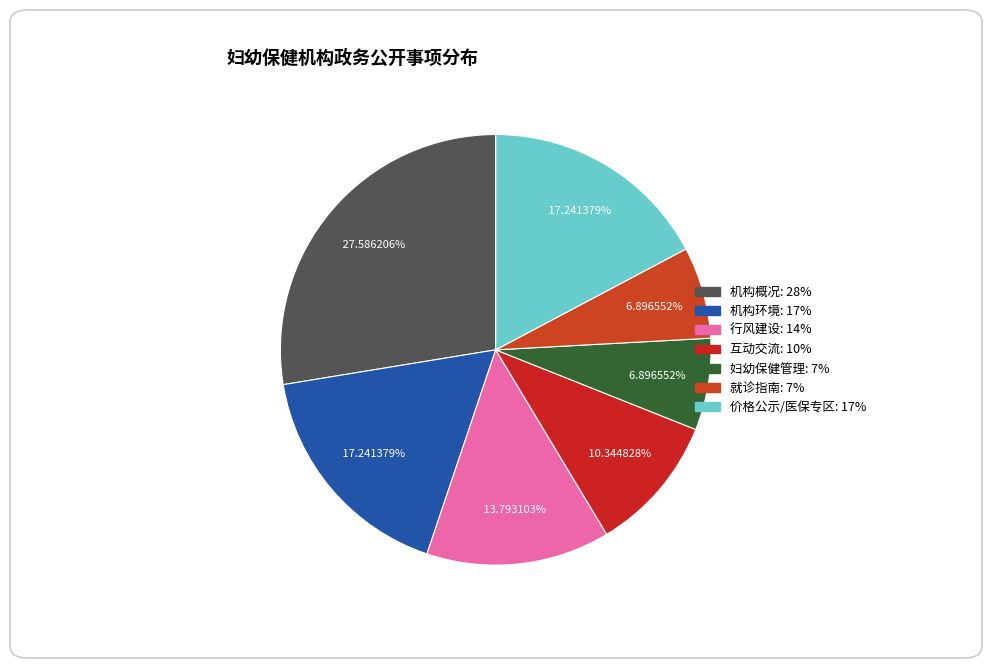

How many slices are in this pie chart?

7